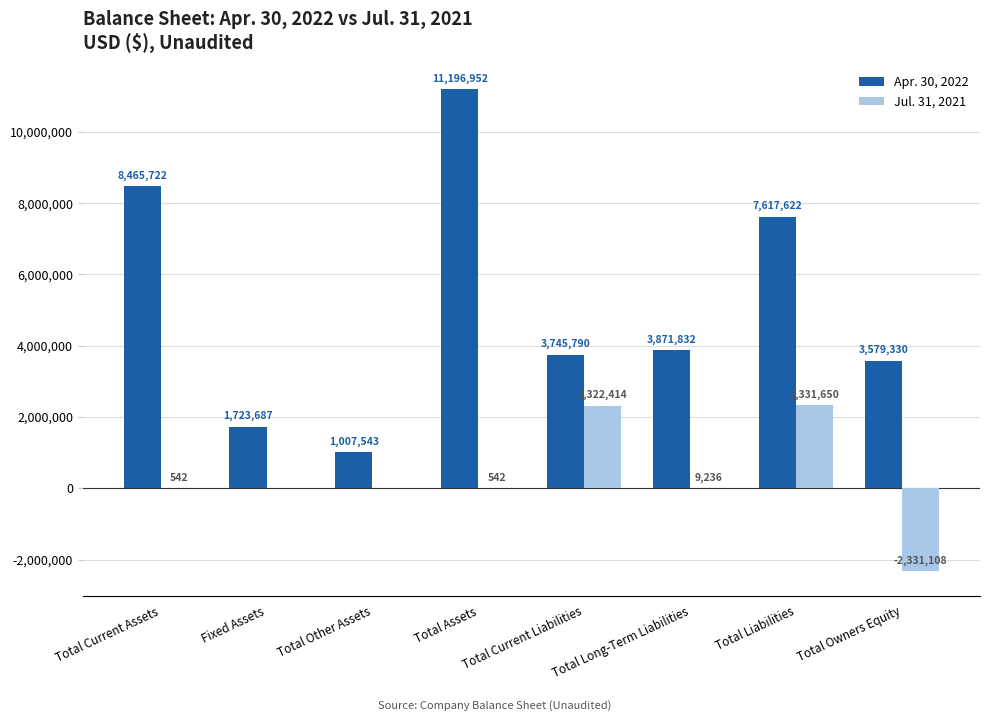

How many series are shown in this chart?

2